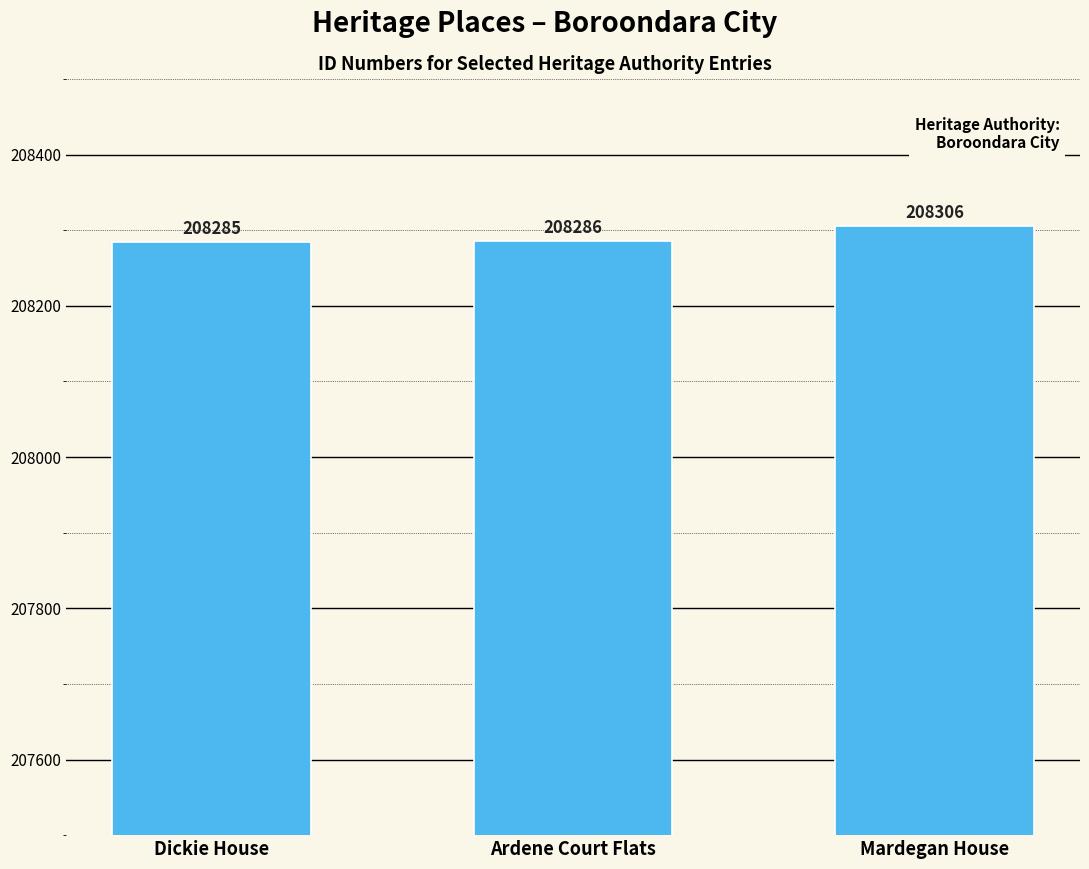

How many values are below 208286?

1